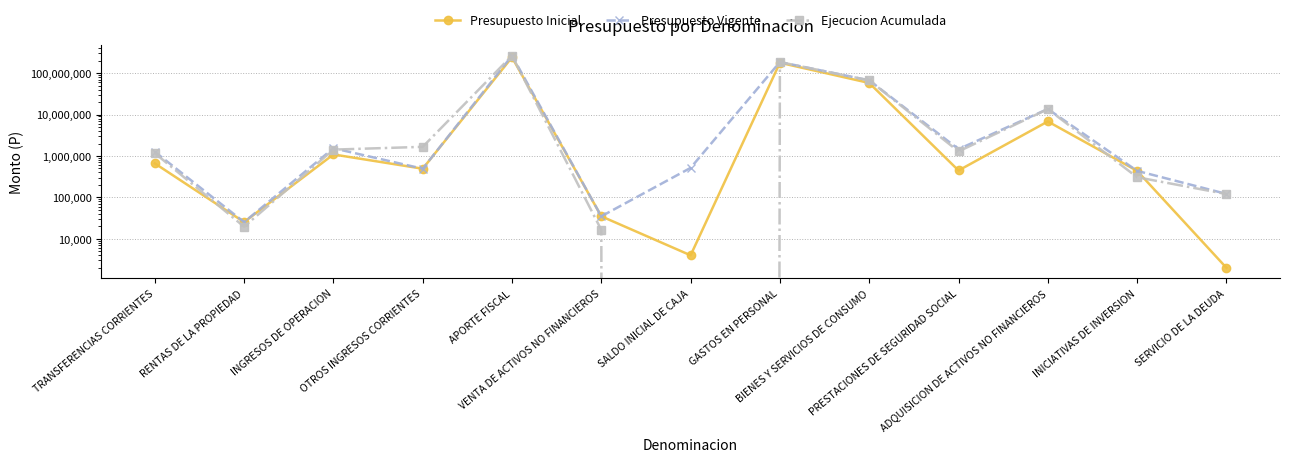

True or false: Presupuesto Inicial has more than 2 interior local peaks.

True